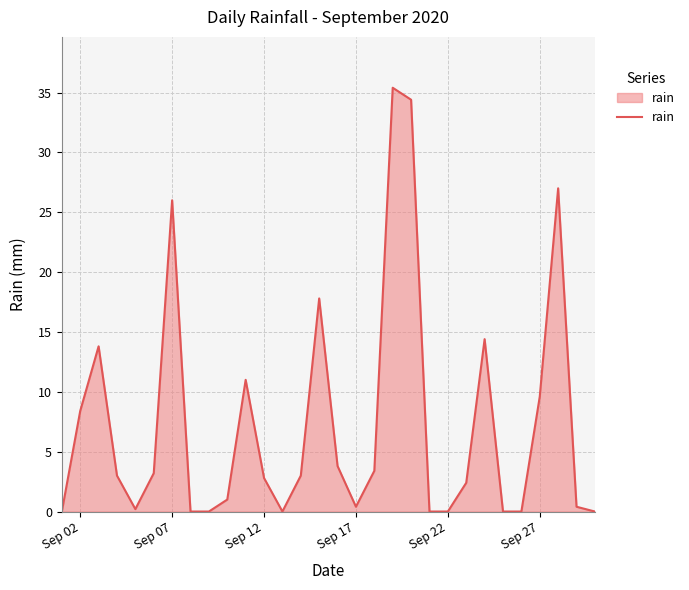

What is the average value?

7.4